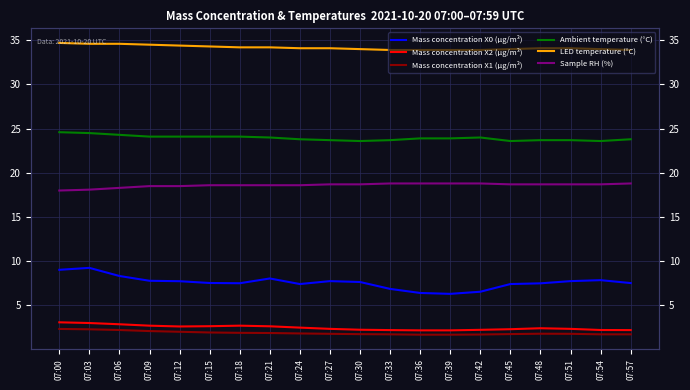

Which series has the largest total across all categories?

LED temperature (°C)